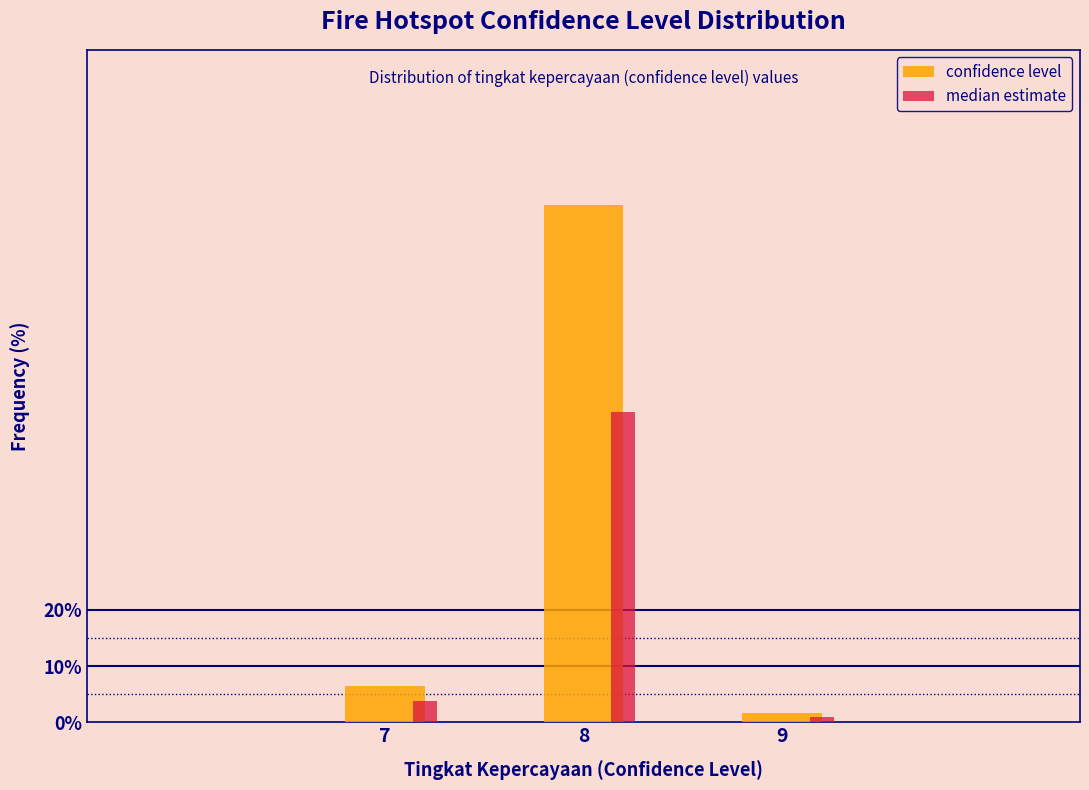

What is the difference between the maximum and minimum values in the confidence level series?

90.3